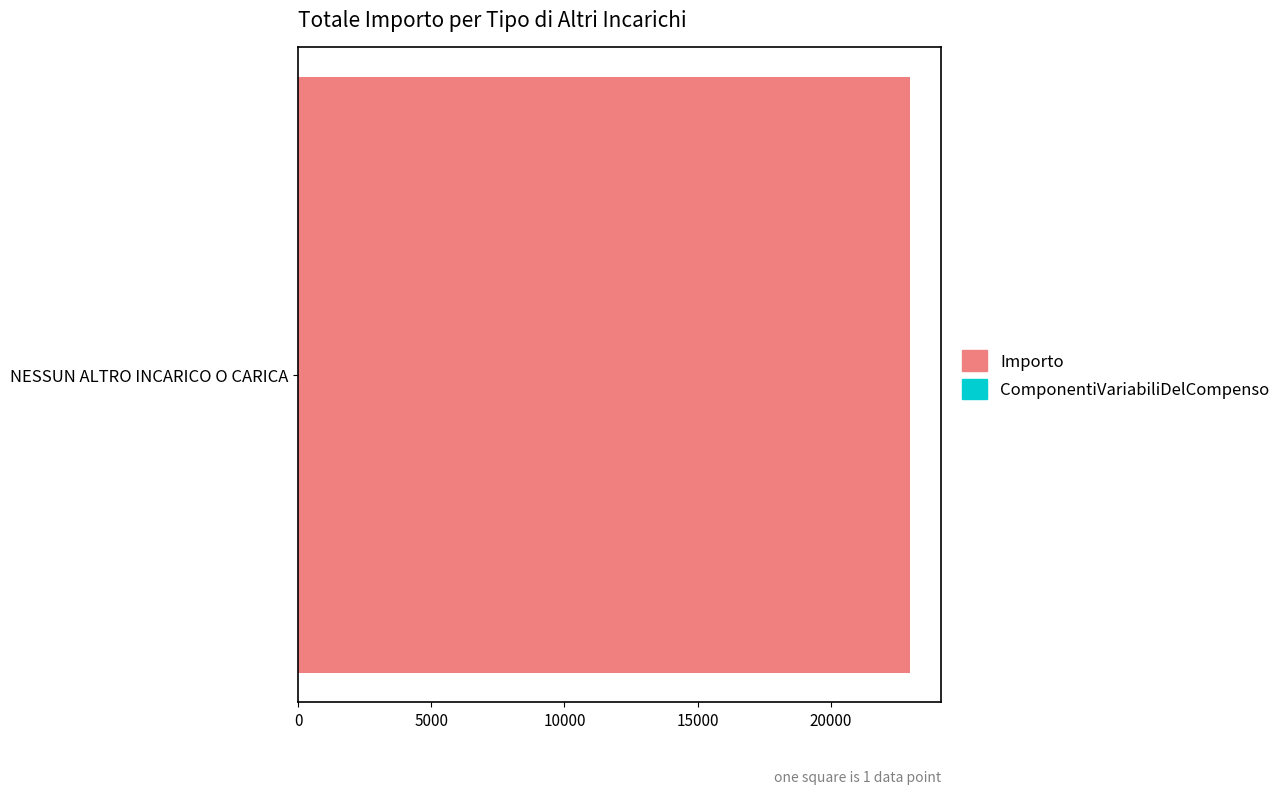

What is the maximum value for Importo?

22974.0